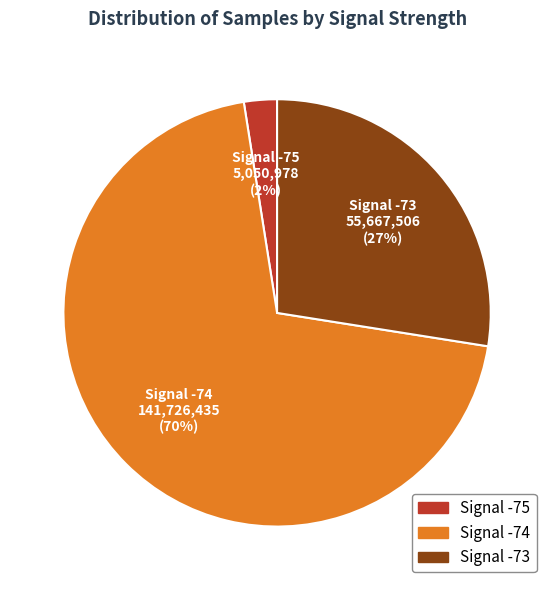

To the nearest percent, what is the average slice percentage?

33%